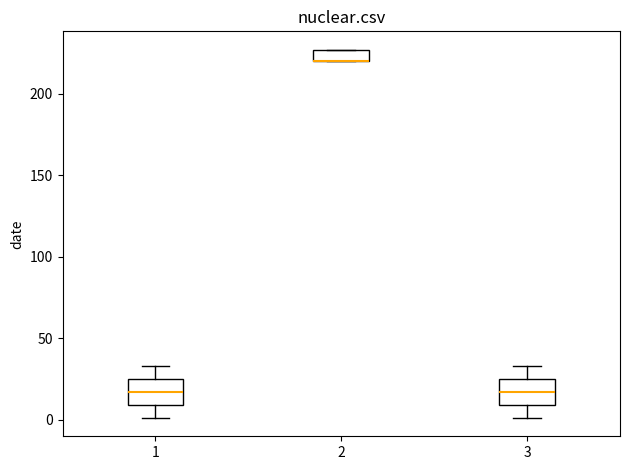

Where is the upper edge of the box at x = 1 on the y-axis? The values are not printed on the chart, so give them approximately, as read against the axis.

25